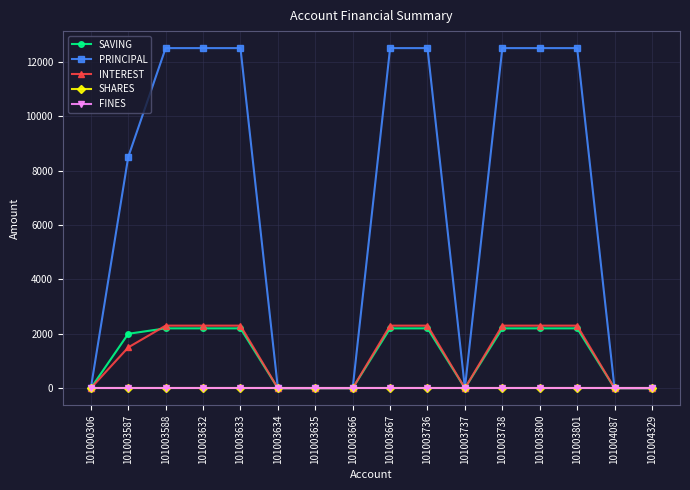

List the labels in order of SHARES value, smallest first.

101000306, 101003587, 101003588, 101003632, 101003633, 101003634, 101003635, 101003666, 101003667, 101003736, 101003737, 101003738, 101003800, 101003801, 101004087, 101004329